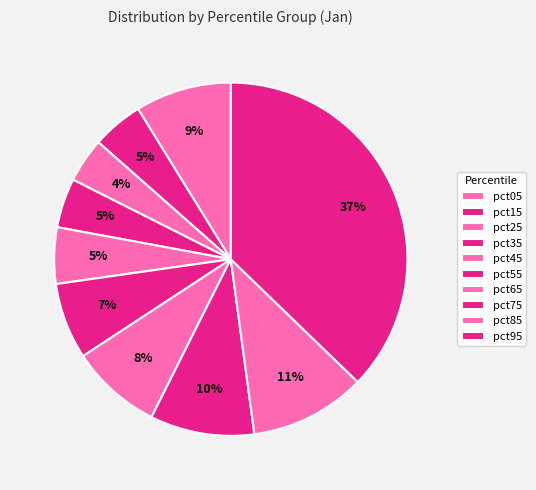

Count the number of slices in the pie.

10